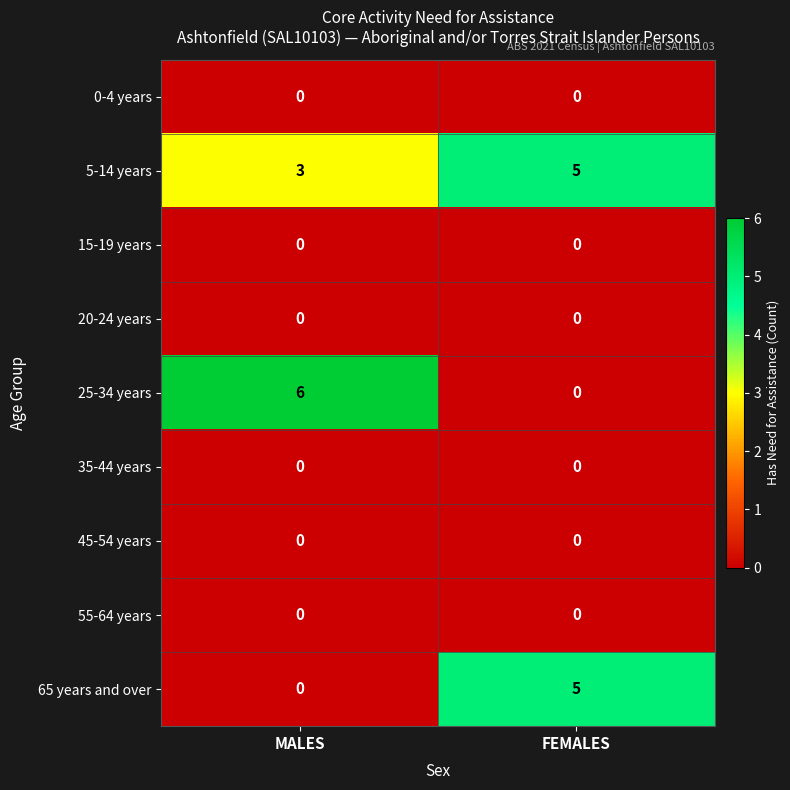

Which series has the widest spread of values?

25-34 years